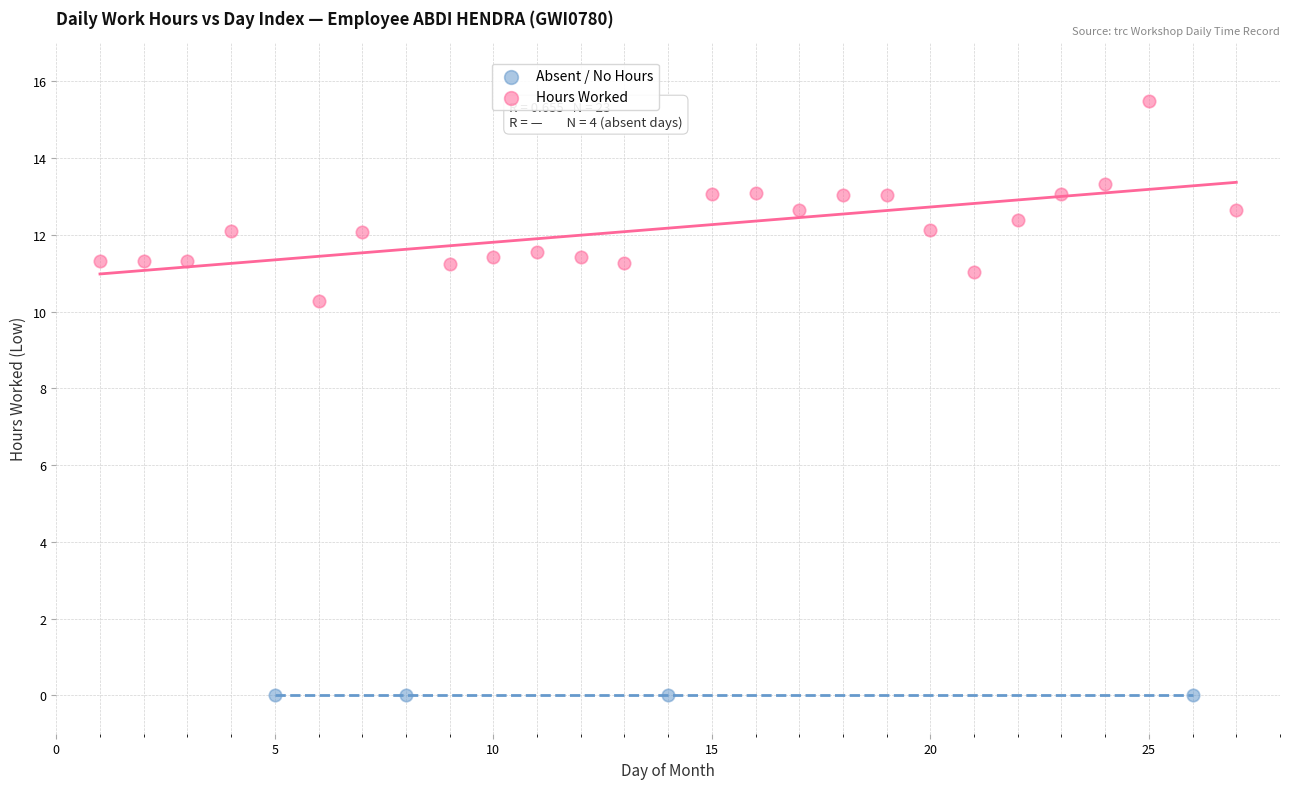

Which series reaches the minimum Y coordinate?

Absent / No Hours